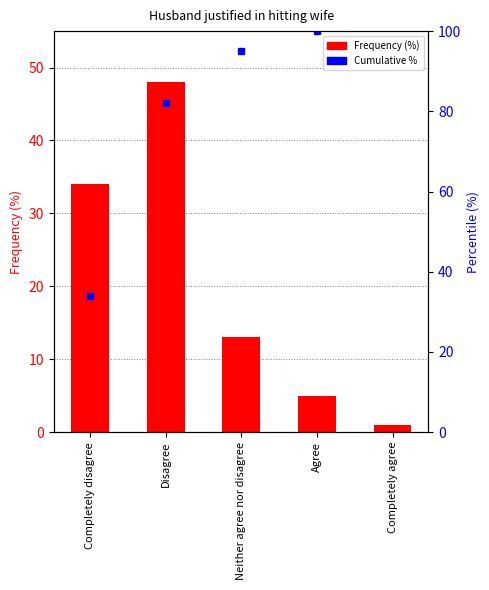

Reading left to right, extract all data points from this chart.

Frequency (%): Completely disagree=34	Disagree=48	Neither agree nor disagree=13	Agree=5	Completely agree=1
Cumulative %: Completely disagree=34	Disagree=82	Neither agree nor disagree=95	Agree=100	Completely agree=101